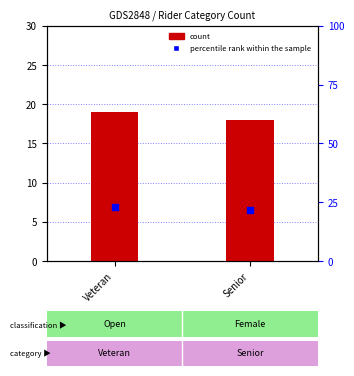

Which series has the largest Y range (max minus min)?

percentile rank within the sample